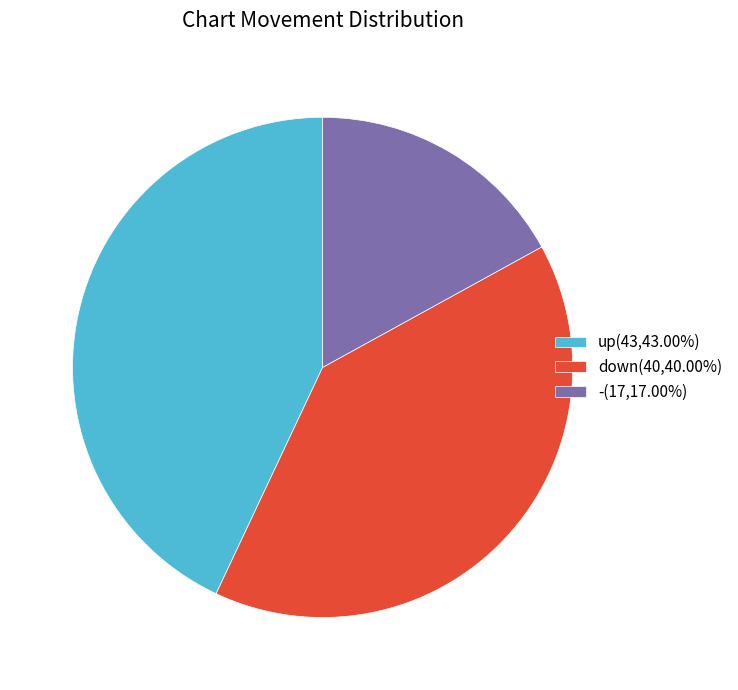

Which slice is the smallest?

-